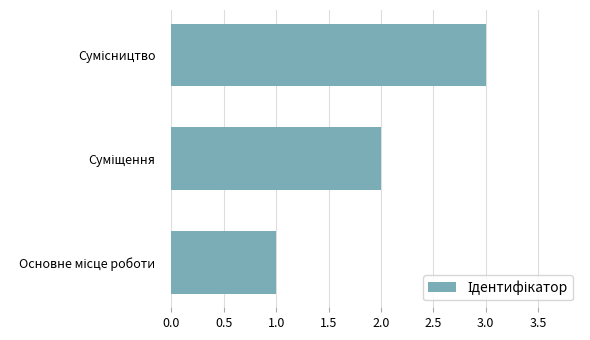

What is the sum of all values?

6